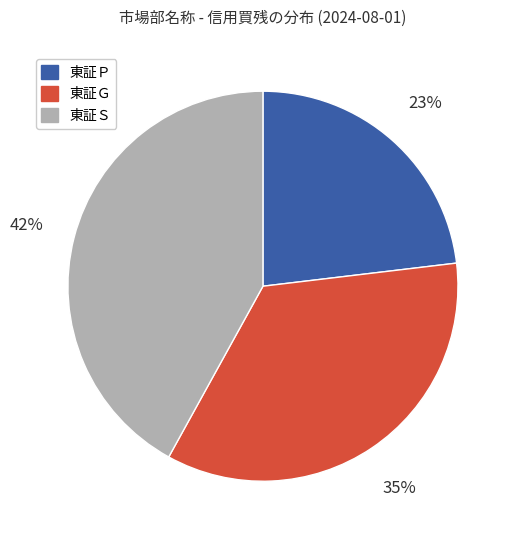

Does 東証Ｐ account for over 50% of the chart?

No